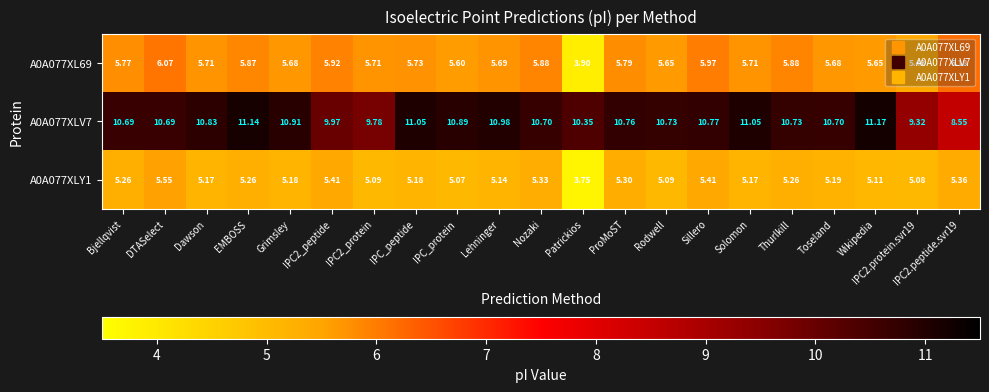

At IPC2.peptide.svr19, list the series in order from smallest to largest.

A0A077XLY1, A0A077XL69, A0A077XLV7